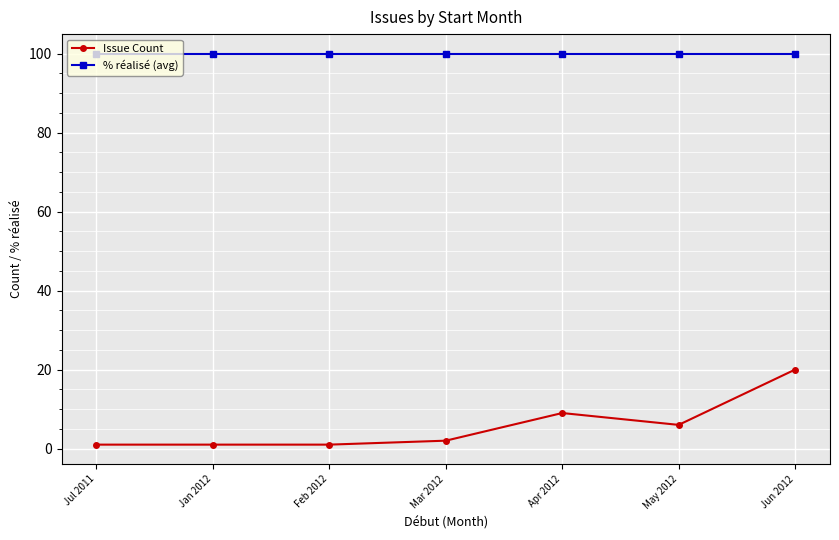

Reading left to right, transcribe all the data shown in this chart.

Issue Count: Jul 2011=1	Jan 2012=1	Feb 2012=1	Mar 2012=2	Apr 2012=9	May 2012=6	Jun 2012=20
% réalisé (avg): Jul 2011=100	Jan 2012=100	Feb 2012=100	Mar 2012=100	Apr 2012=100	May 2012=100	Jun 2012=100